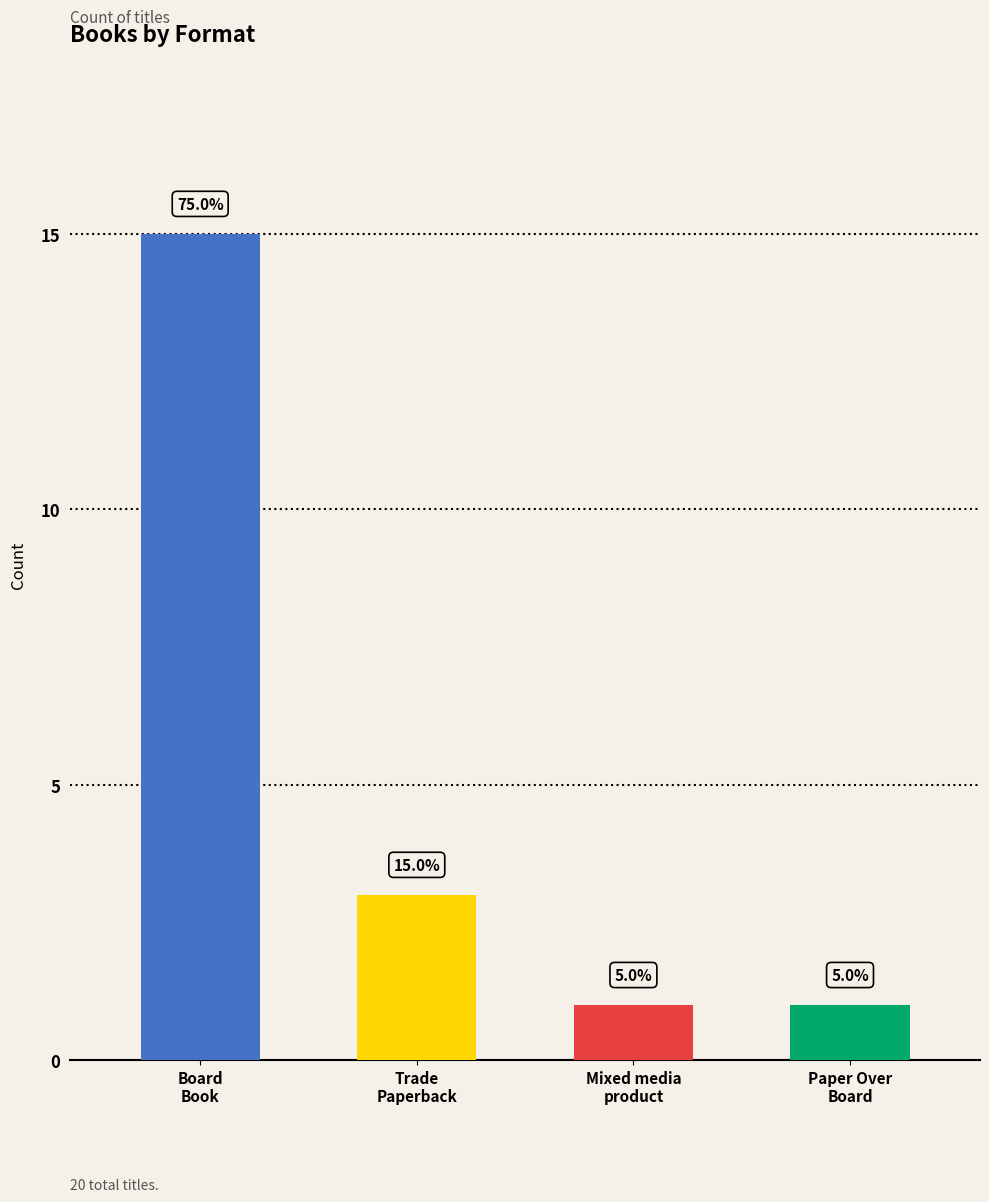

What is the difference between the second highest and second lowest values?

2